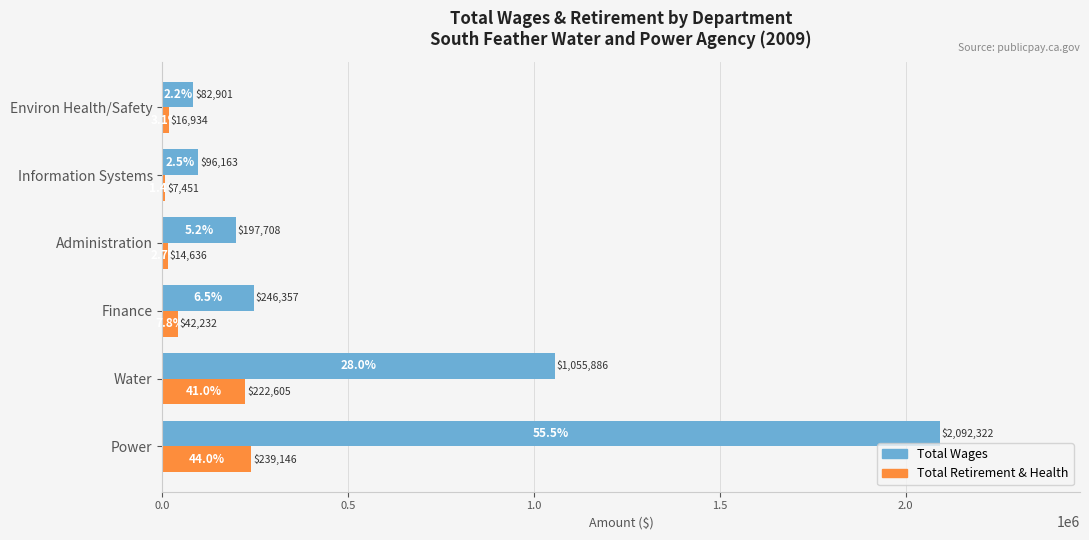

What is the total value across all series at Administration?

212344